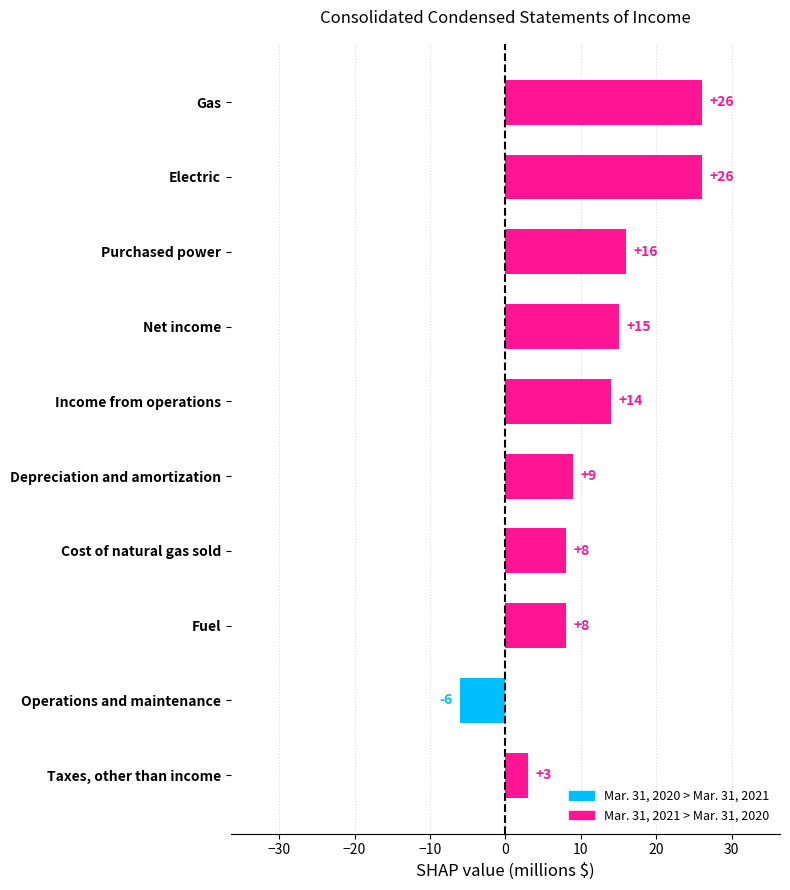

What is the sum of all values?

119